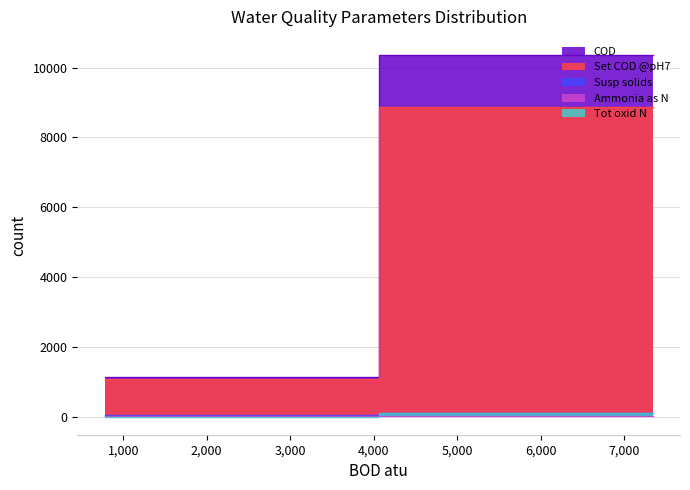

How many data points does each series have?

2